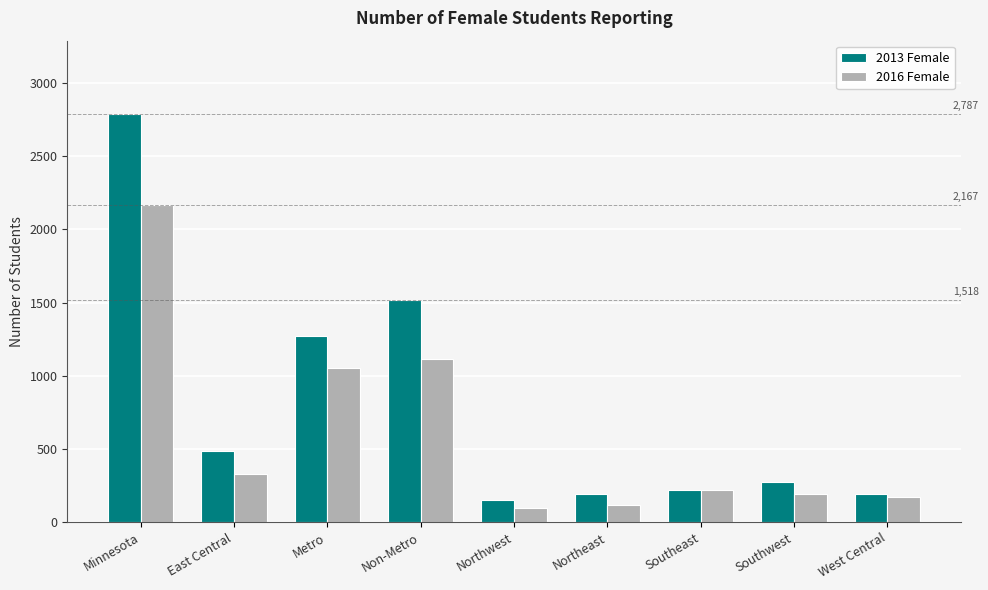

What are all the series names shown in the legend?

2013 Female, 2016 Female